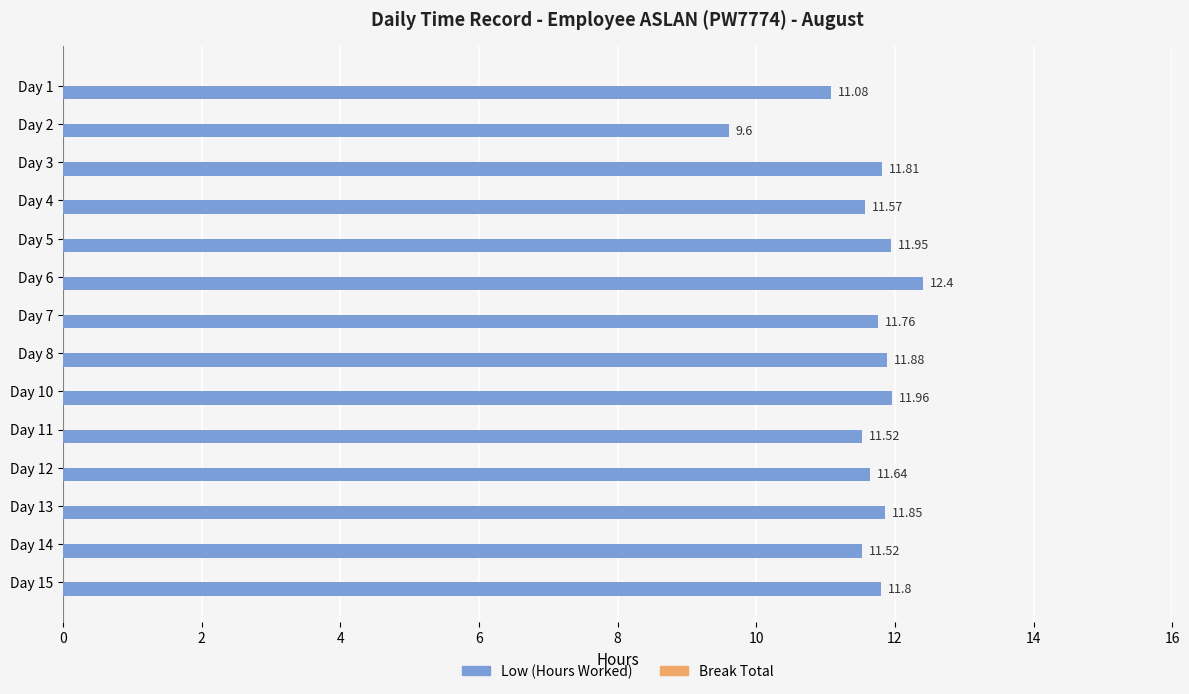

What is the change in value from Day 3 to Day 14?

-0.3